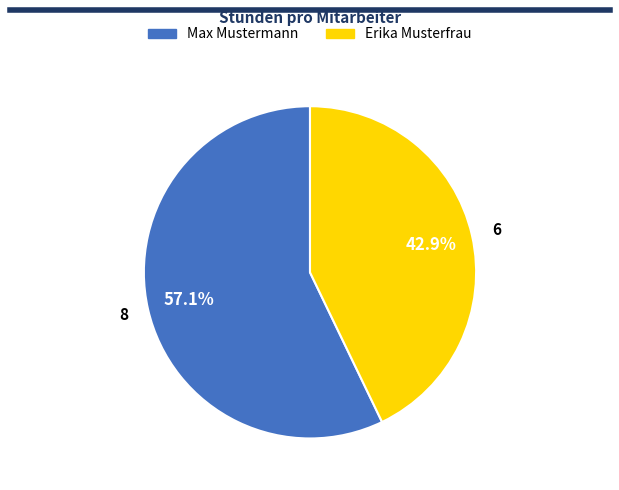

What percentage is the Max Mustermann slice, to the nearest percent?

57%